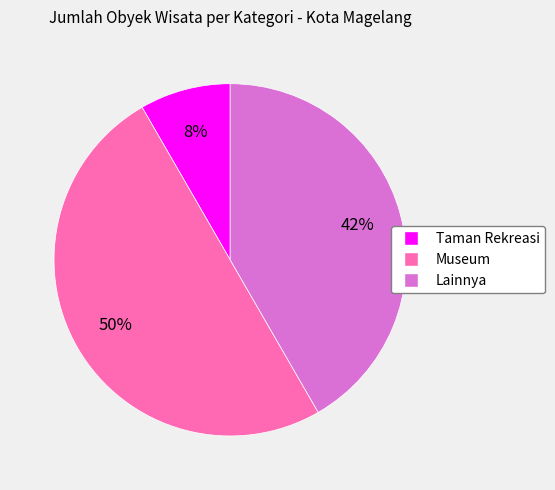

What percentage is the Museum slice, to the nearest percent?

50%